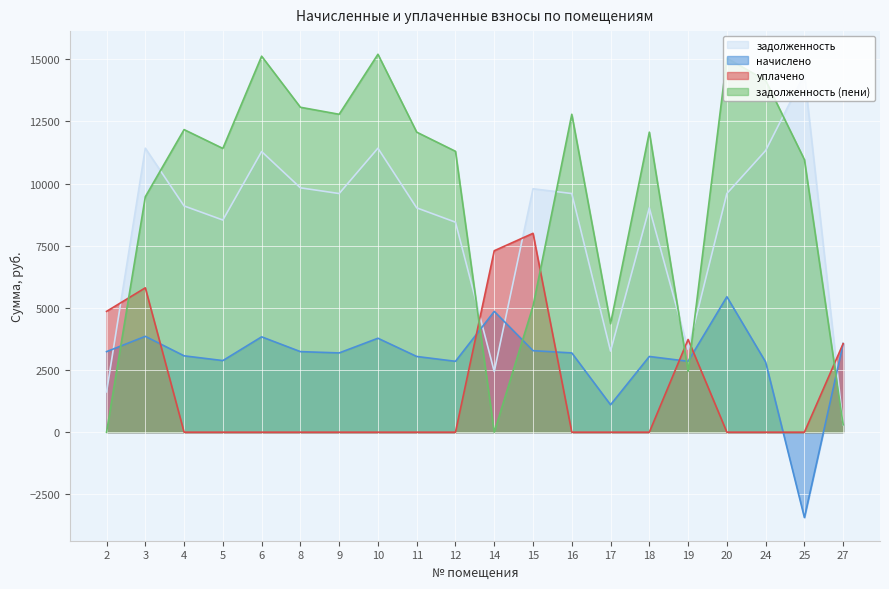

What is the sum of the уплачено values at 2 and 27?

8423.9